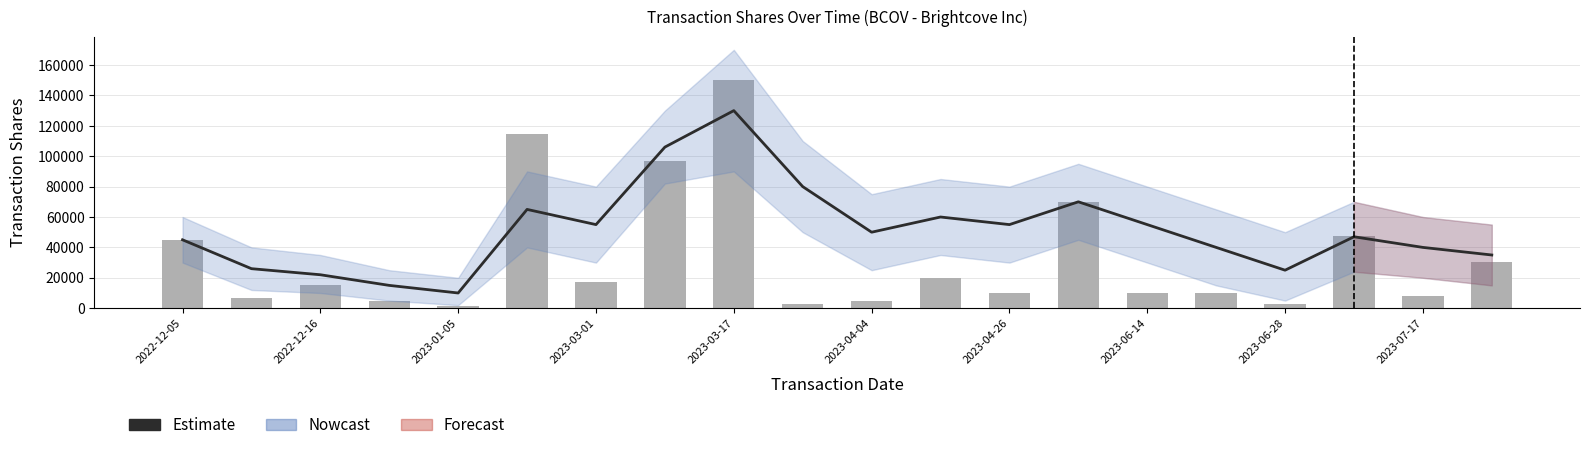

At 2023-03-01, list the series in order from largest to smallest.

Estimate, transactionShares